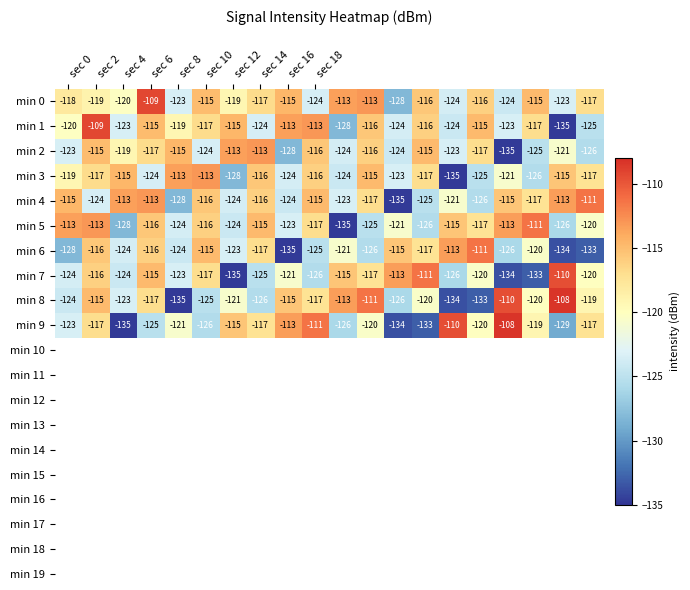

What is the highest value of the min 1 series?

-109